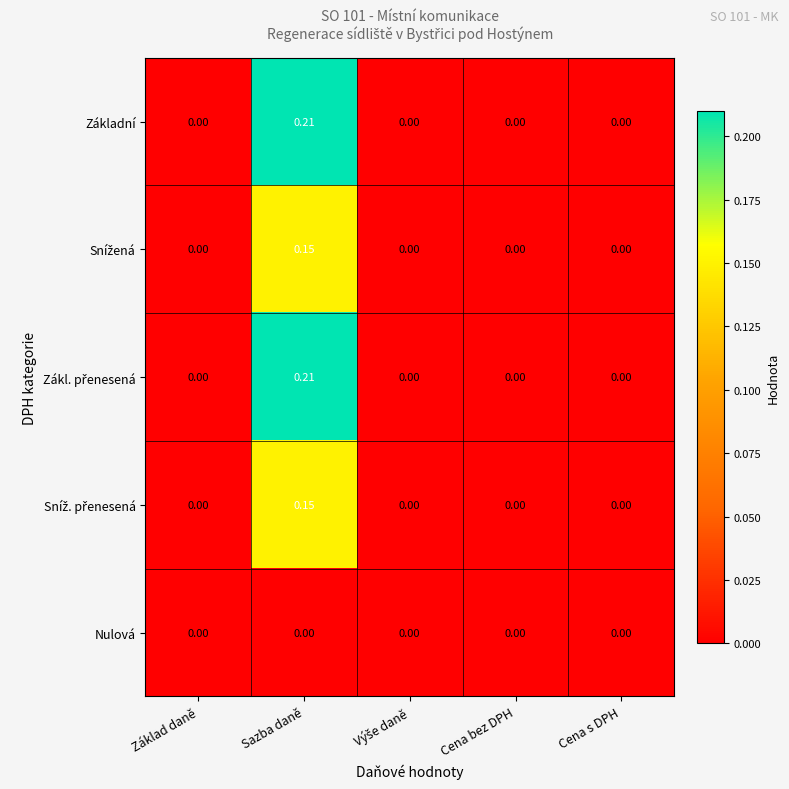

At which category is the sum across all series the highest?

Sazba daně